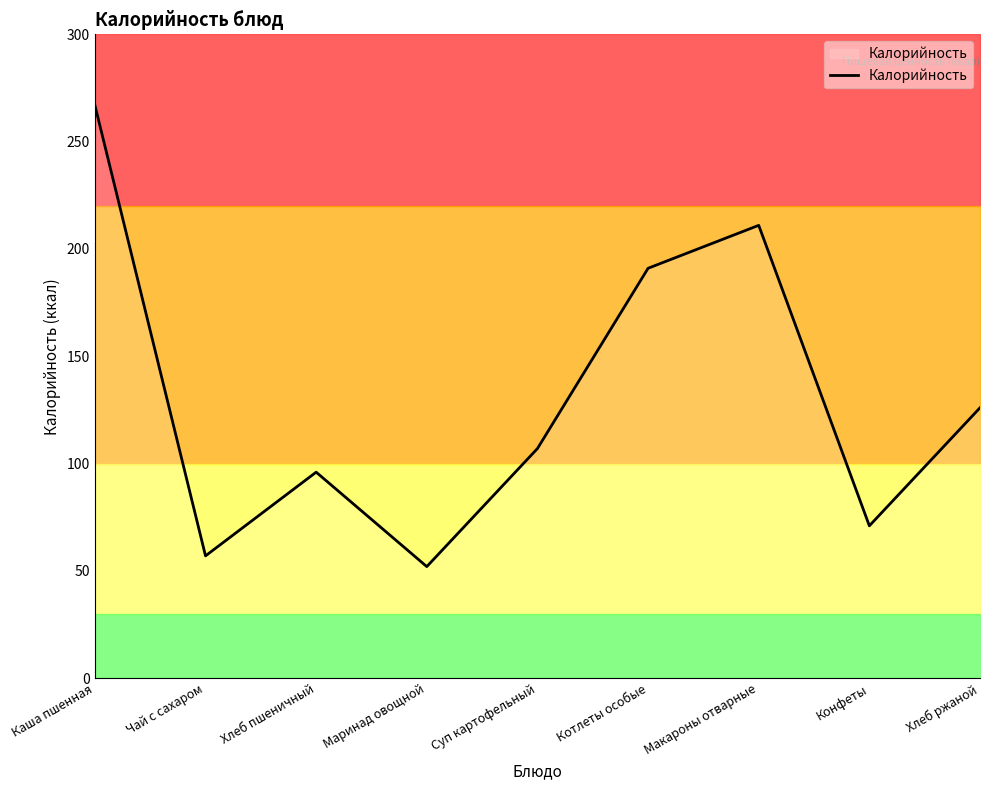

At which label is the value closest to 159?

Котлеты особые